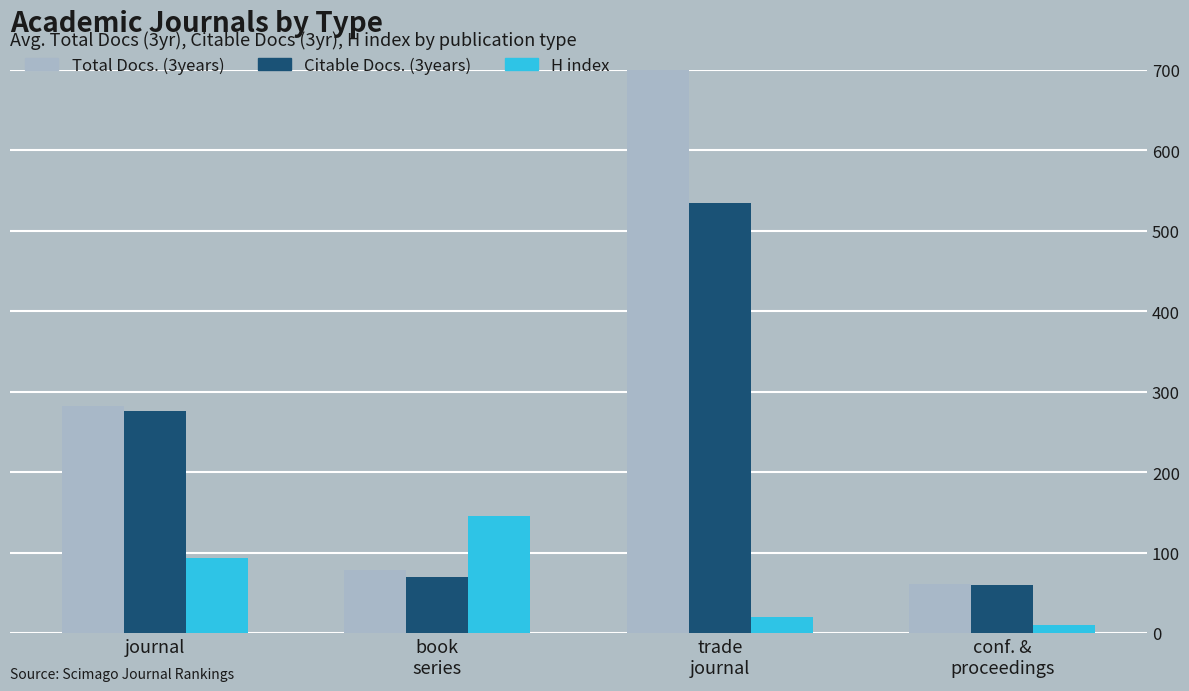

The value of Citable Docs. (3years) at conf. &
proceedings is 59.5. True or false?

True